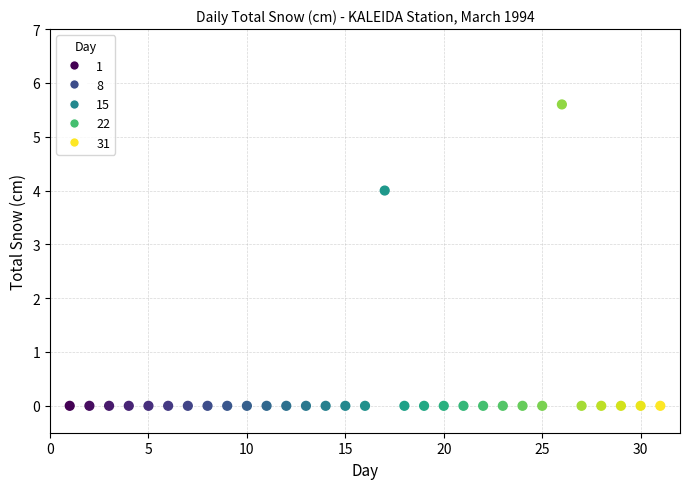

What is the range of X values (max minus min)?

30.0